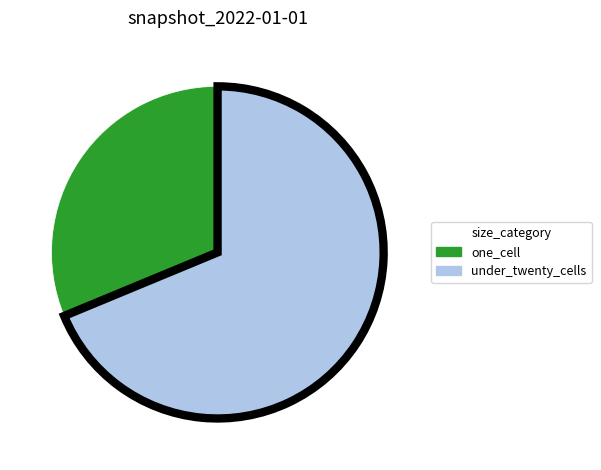

Is there a majority slice in this chart?

Yes